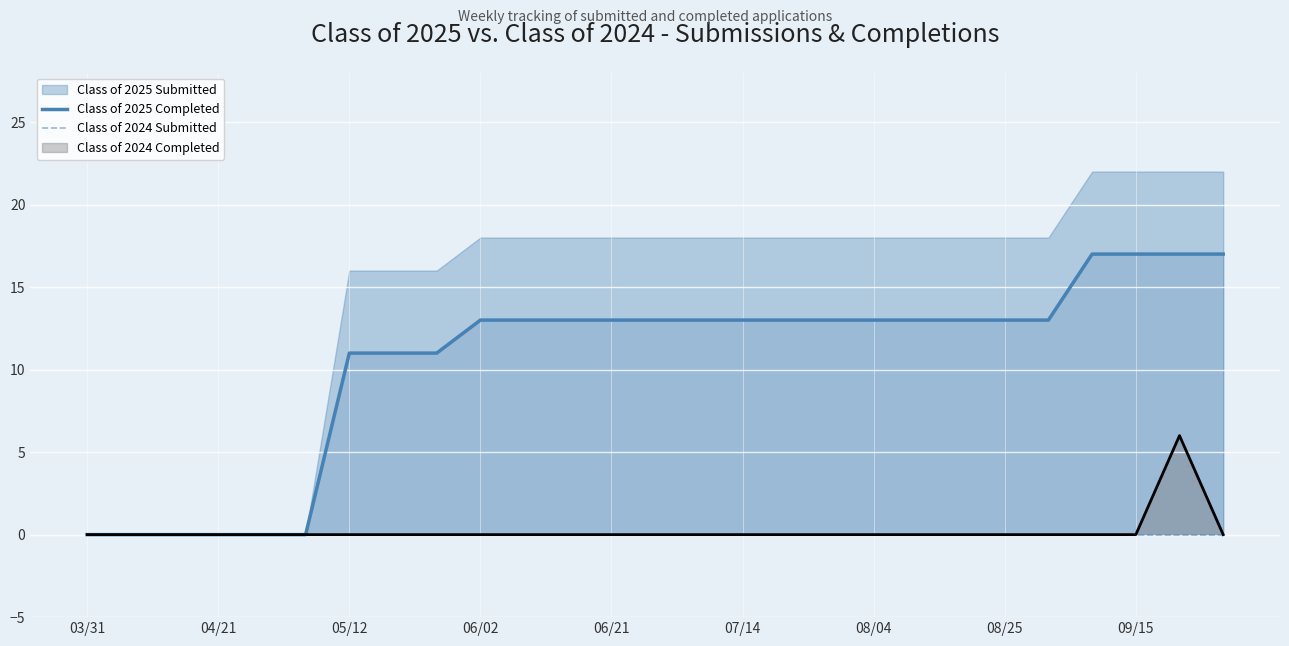

The Class of 2024 Completed series shows 2 at 03/31. True or false?

False